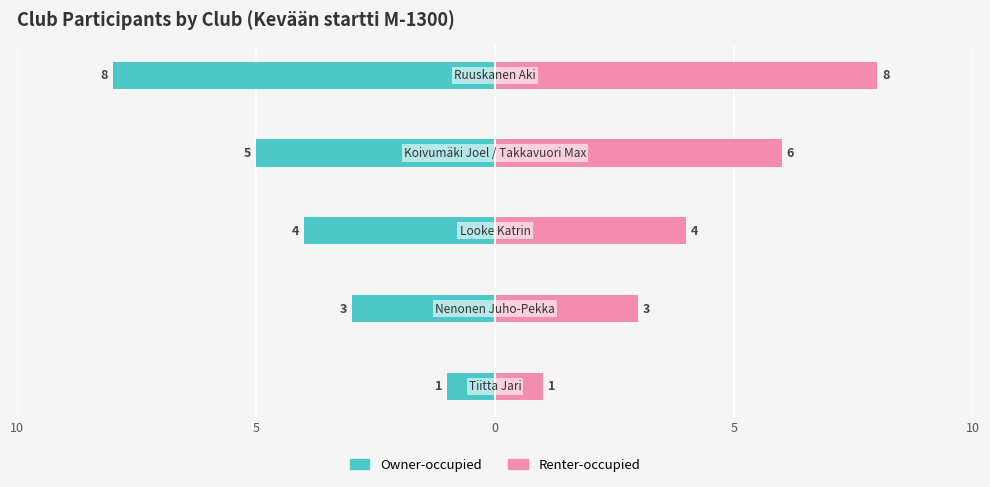

Reading right to left, what are all the values shown in this chart?

Owner-occupied: 10=-8	5=-5	0=-4	5=-3	10=-1
Renter-occupied: 10=8	5=6	0=4	5=3	10=1